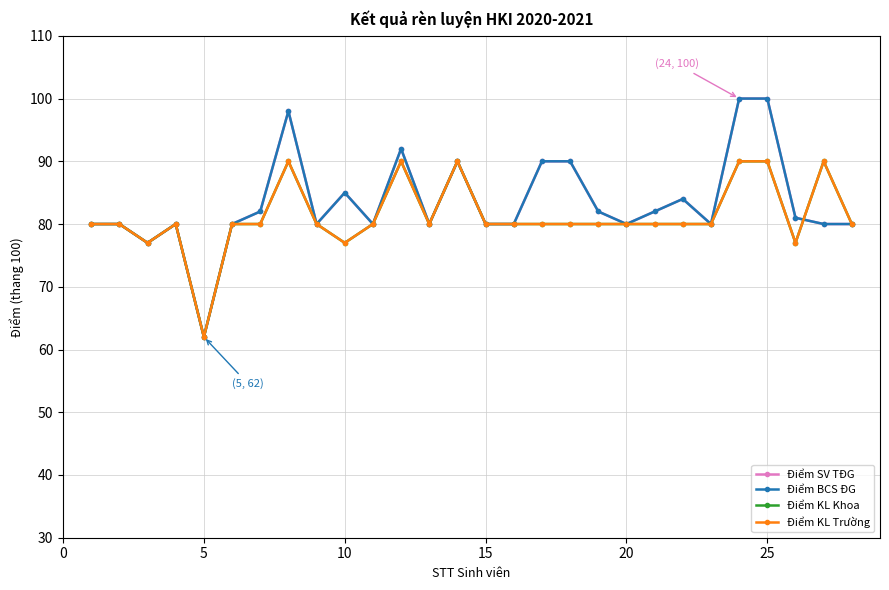

What is the value of the Điểm SV TĐG point at the 1st from the left?

80